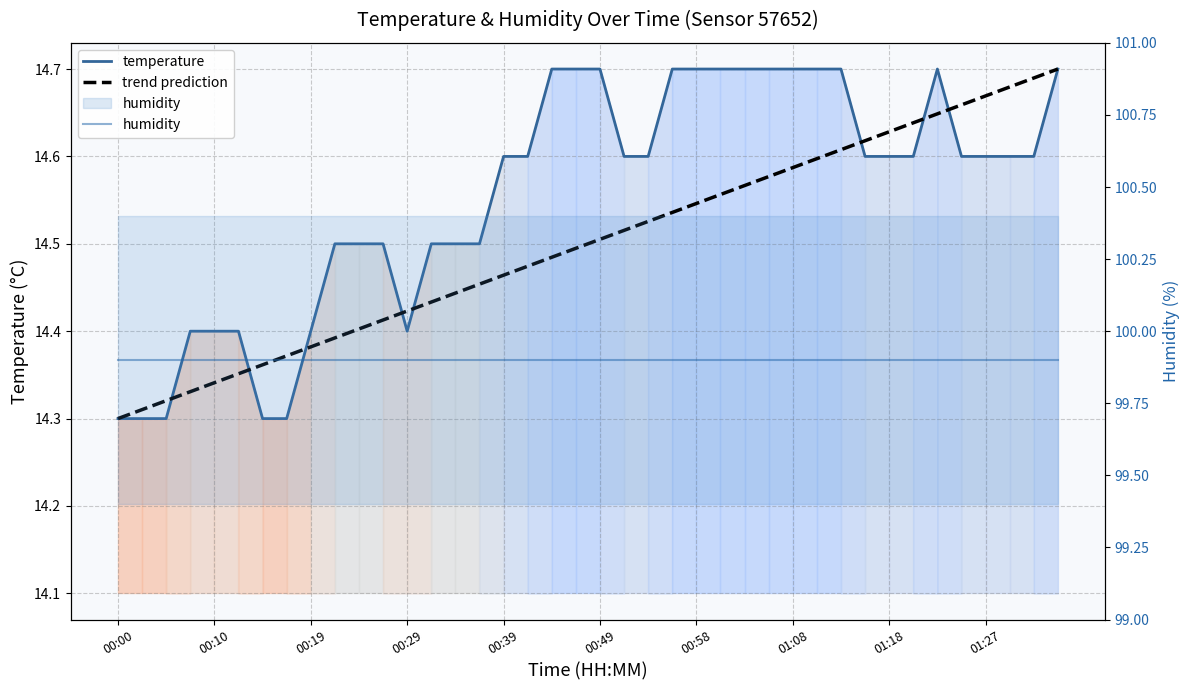

Between 10 and 22, which is larger?

22